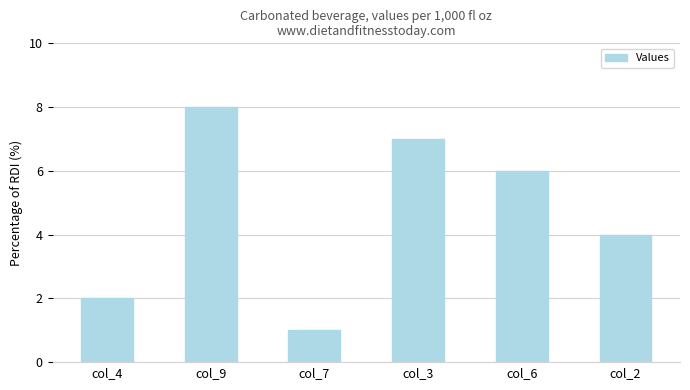

The value at col_9 is 11. True or false?

False